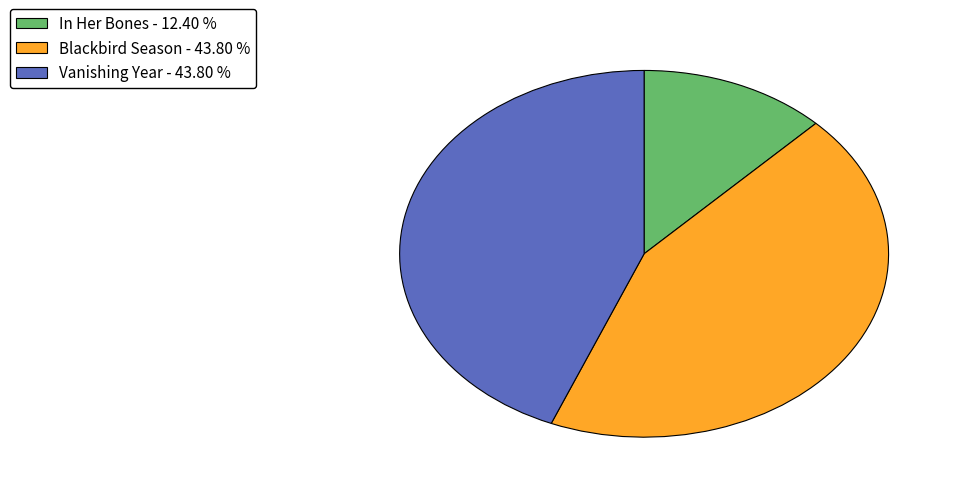

Is it true that Blackbird Season is 44% of the pie?

True